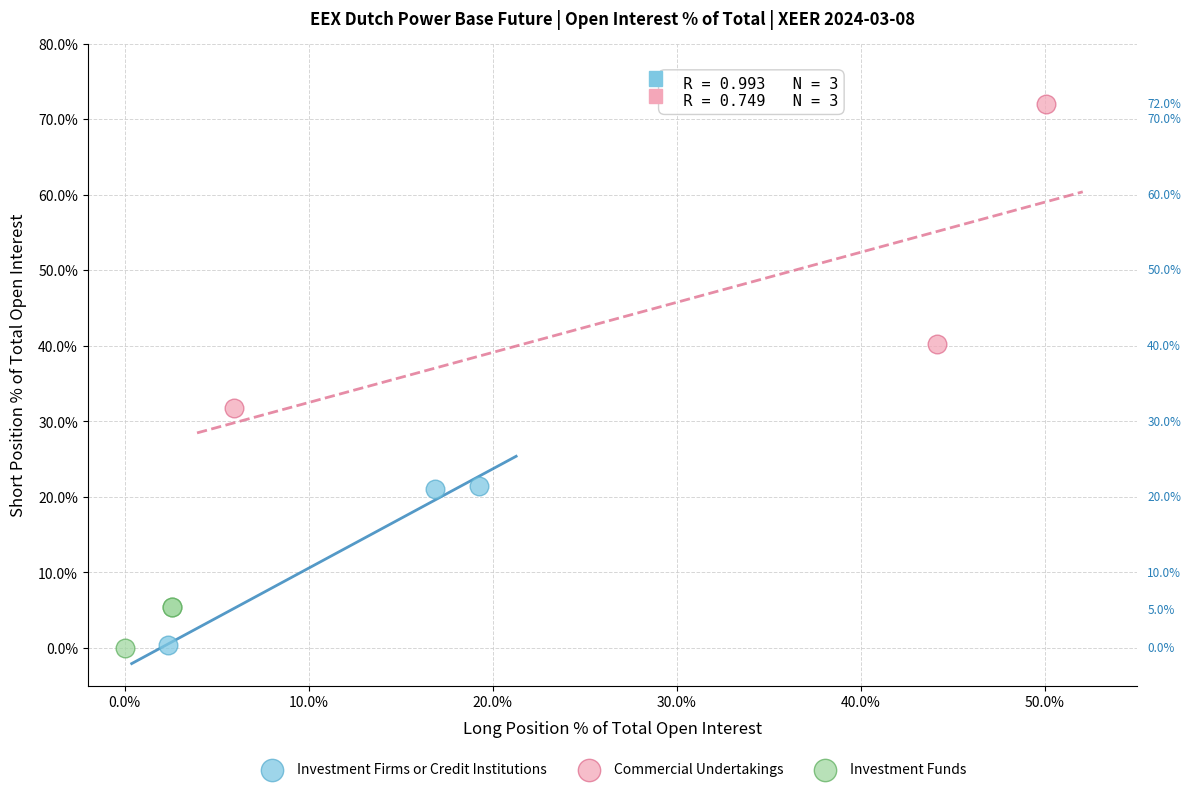

What are all the series names shown in the legend?

Investment Firms or Credit Institutions, Commercial Undertakings, Investment Funds